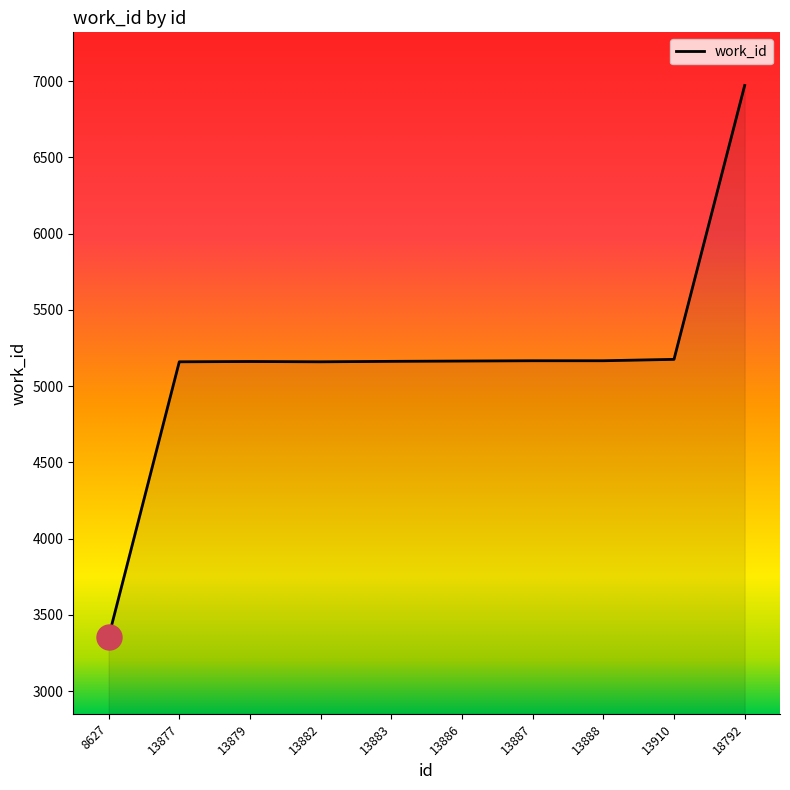

How many lines are shown in the chart?

1